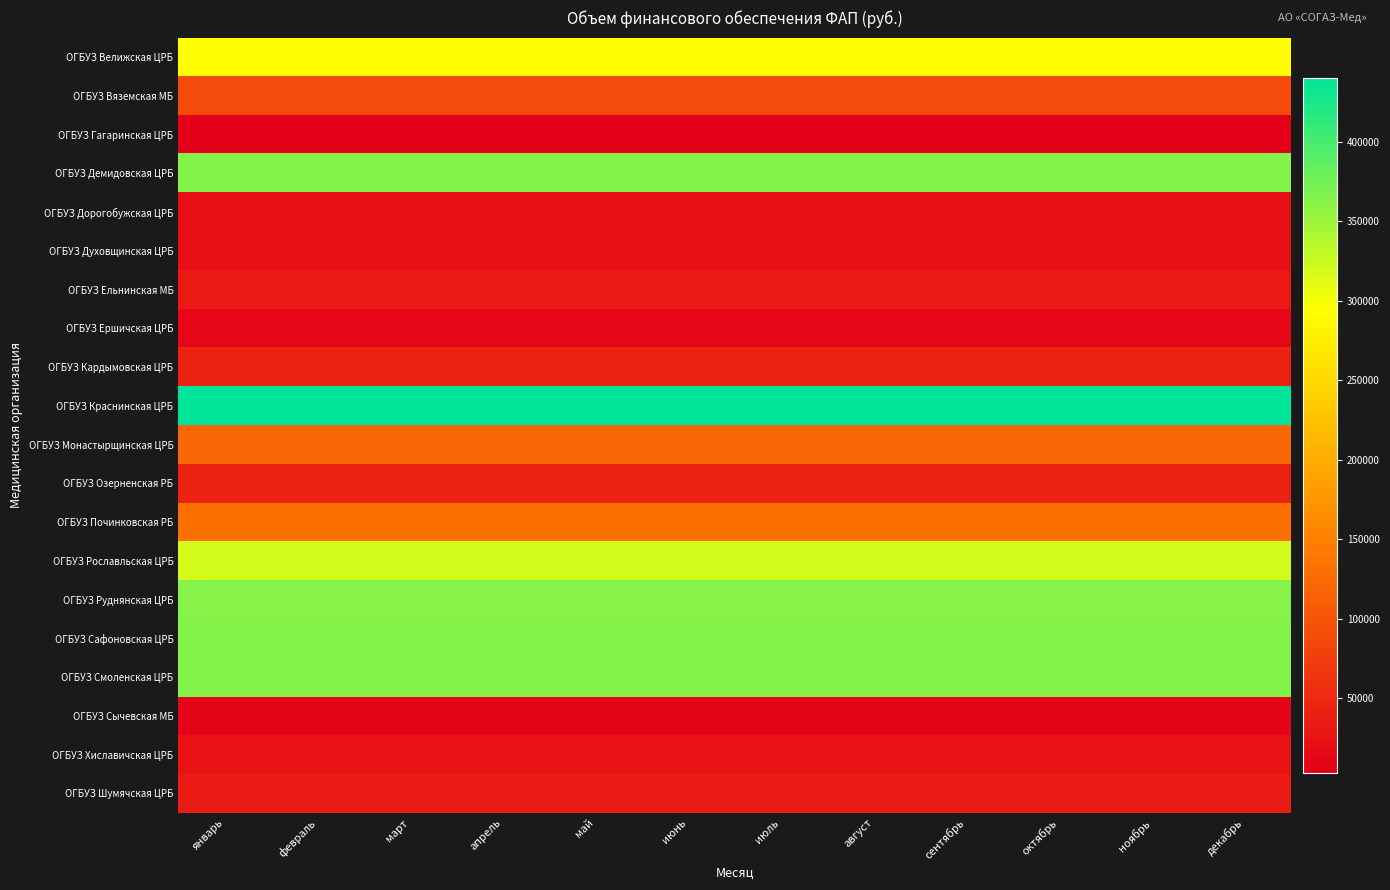

At which category is the sum across all series the highest?

январь